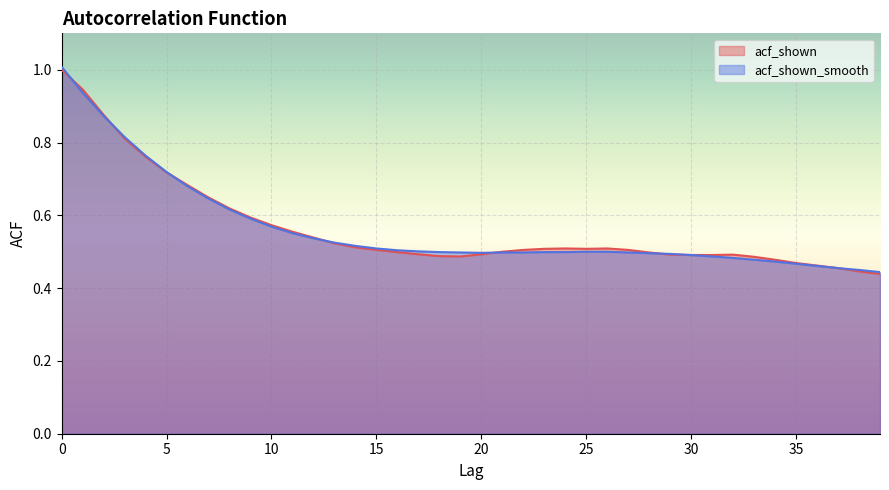

What is the average value of the acf_shown series?

0.6